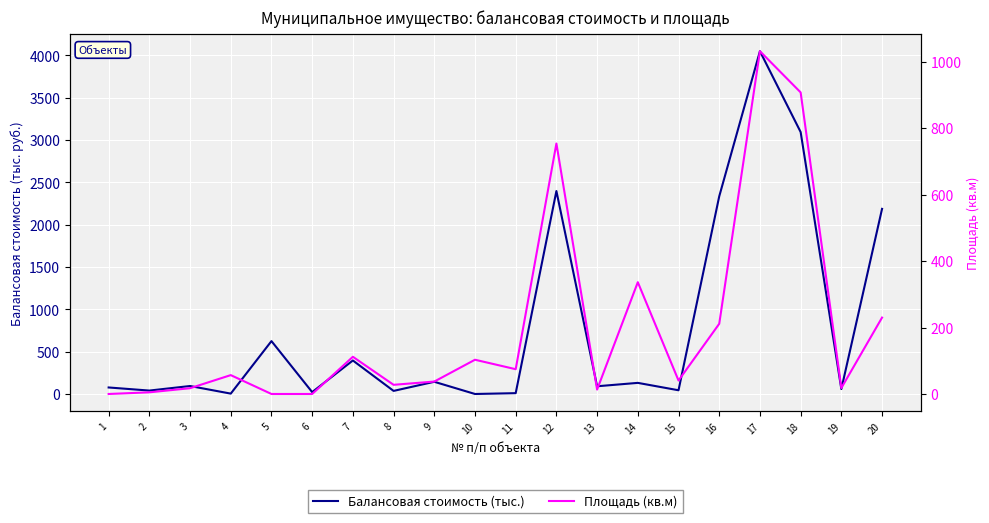

Between 5 and 8, which series saw the biggest shift?

Балансовая стоимость (тыс.)